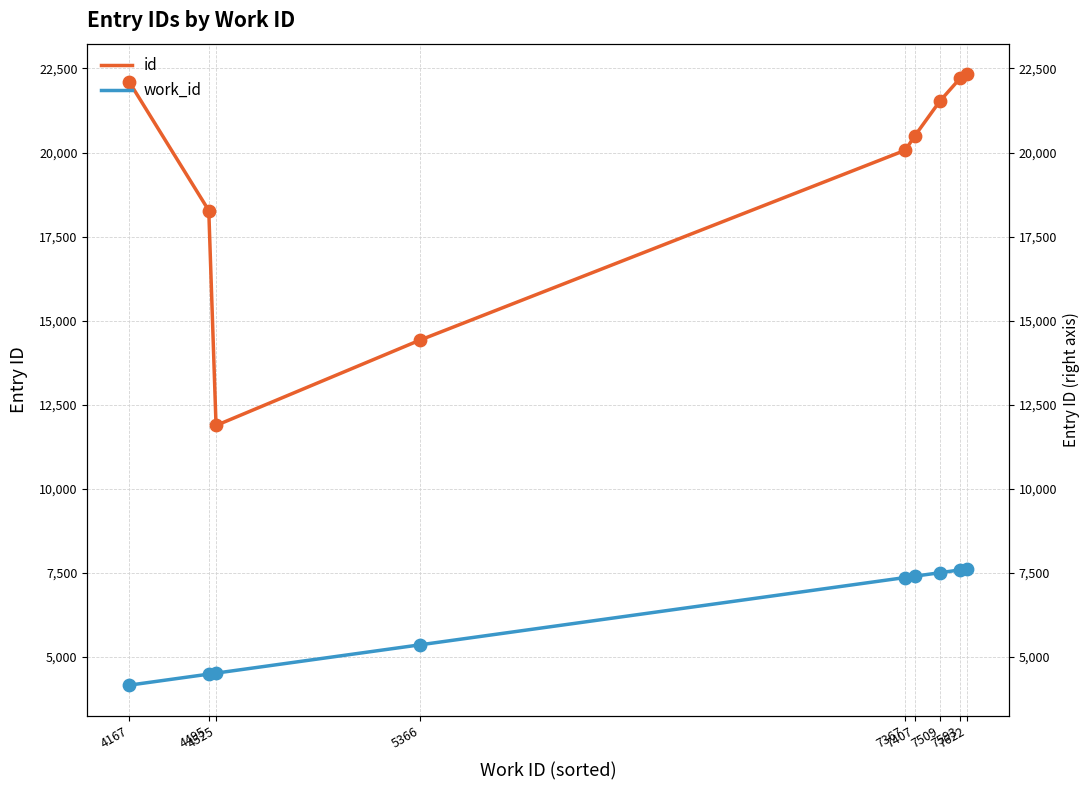

At how many categories does at least one series exceed 21328?

4